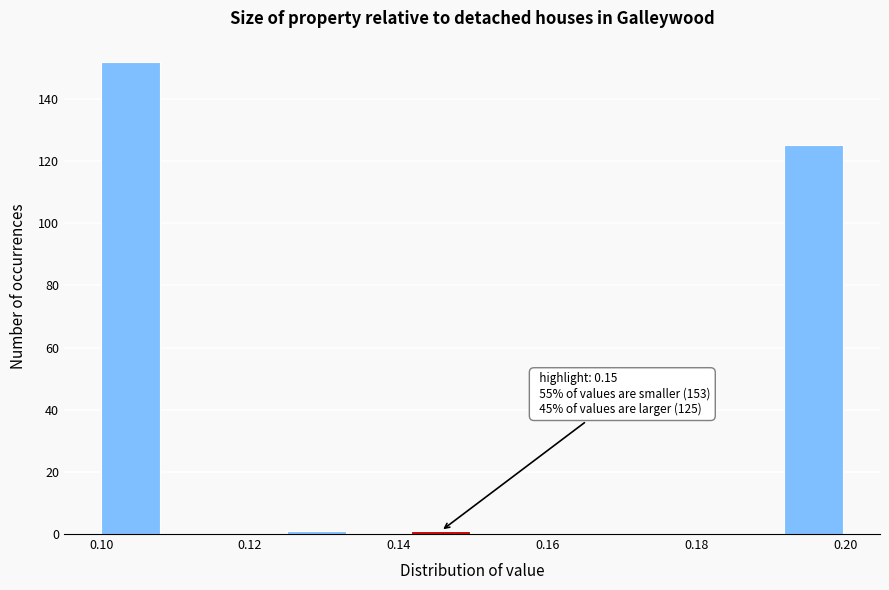

Over which range of the x-axis is the bar tallest?

0.100 to 0.108